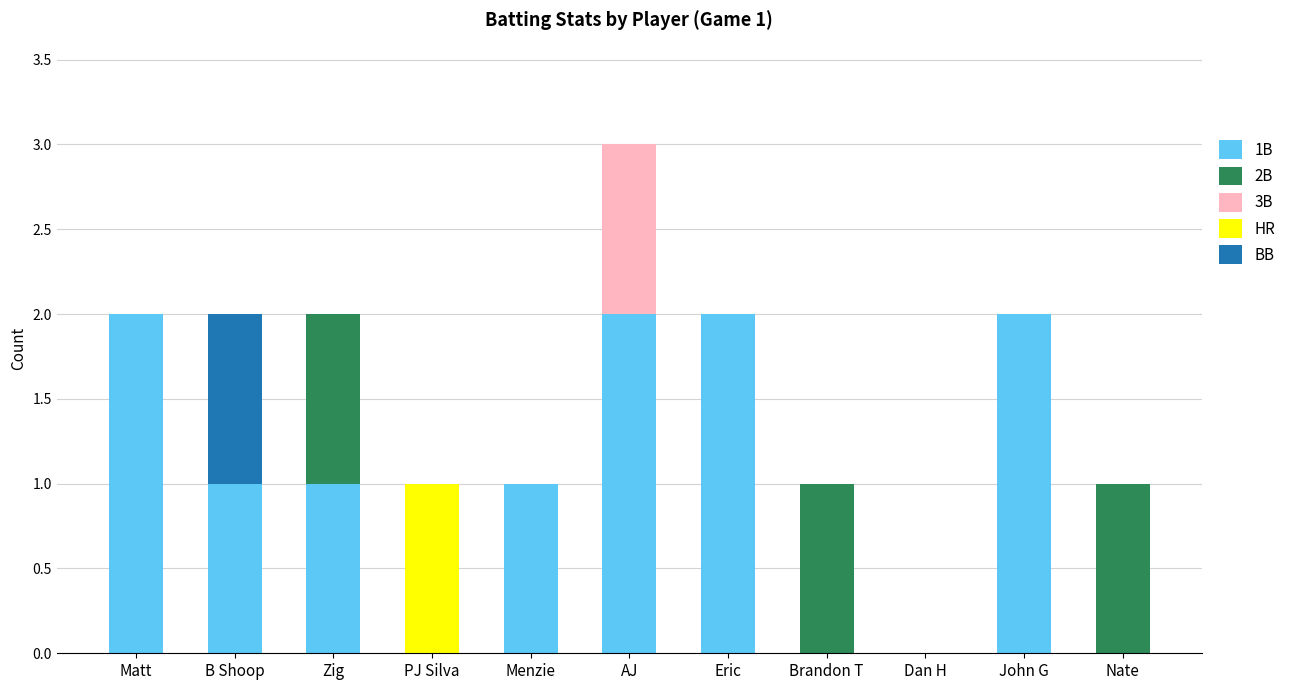

At which category is the sum across all series the highest?

AJ